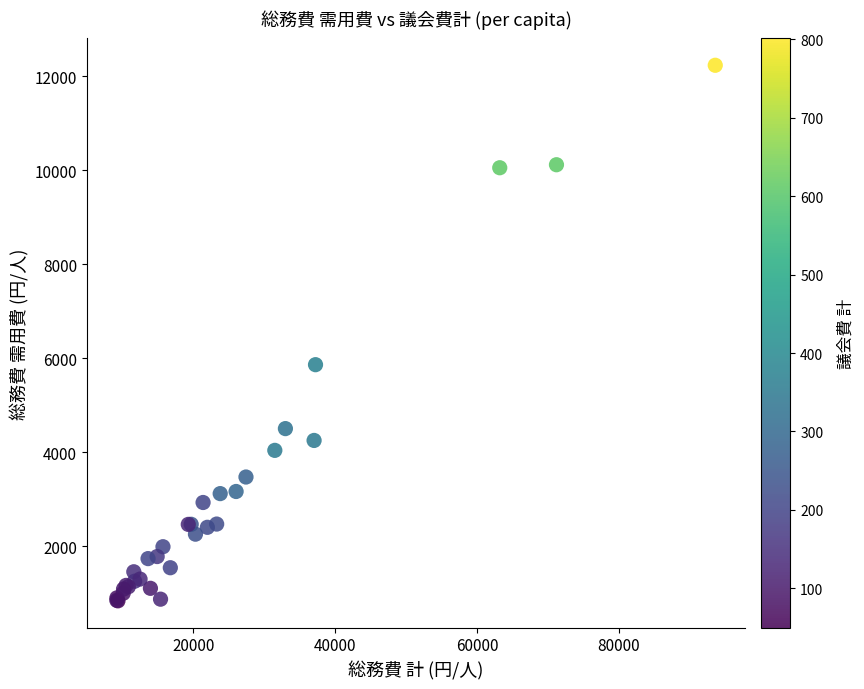

What Y value in the scatter plot is closest to 6537?

5864